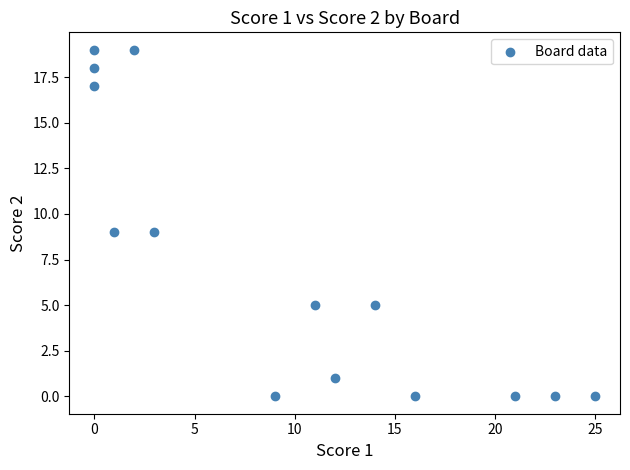

What is the range of X values (max minus min)?

25